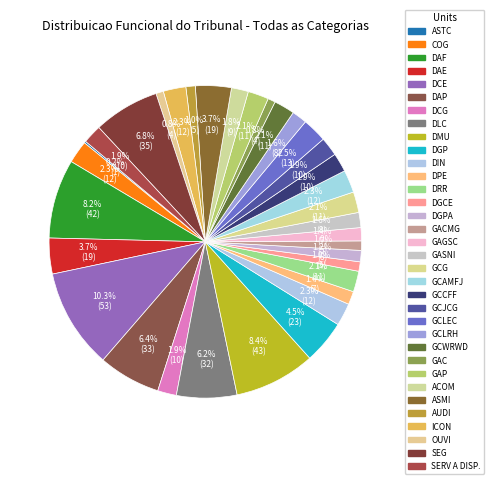

What is the largest slice in the pie chart?

DCE